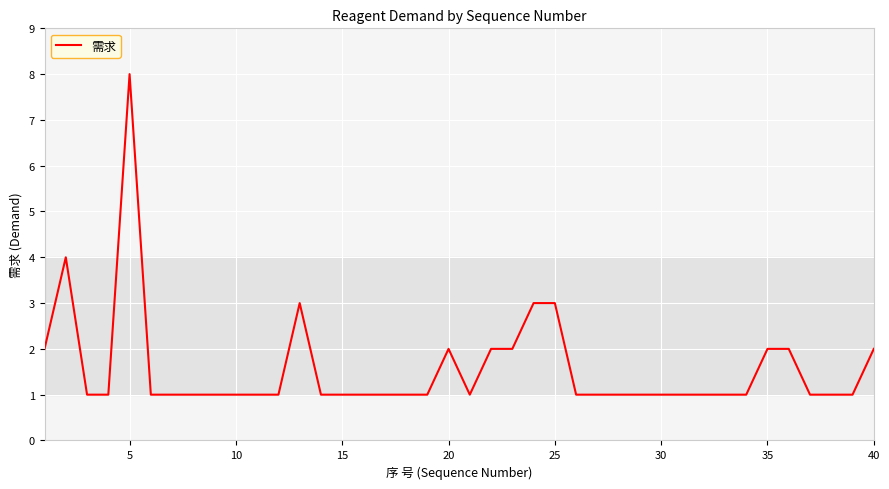

What is the sum of all values?

63